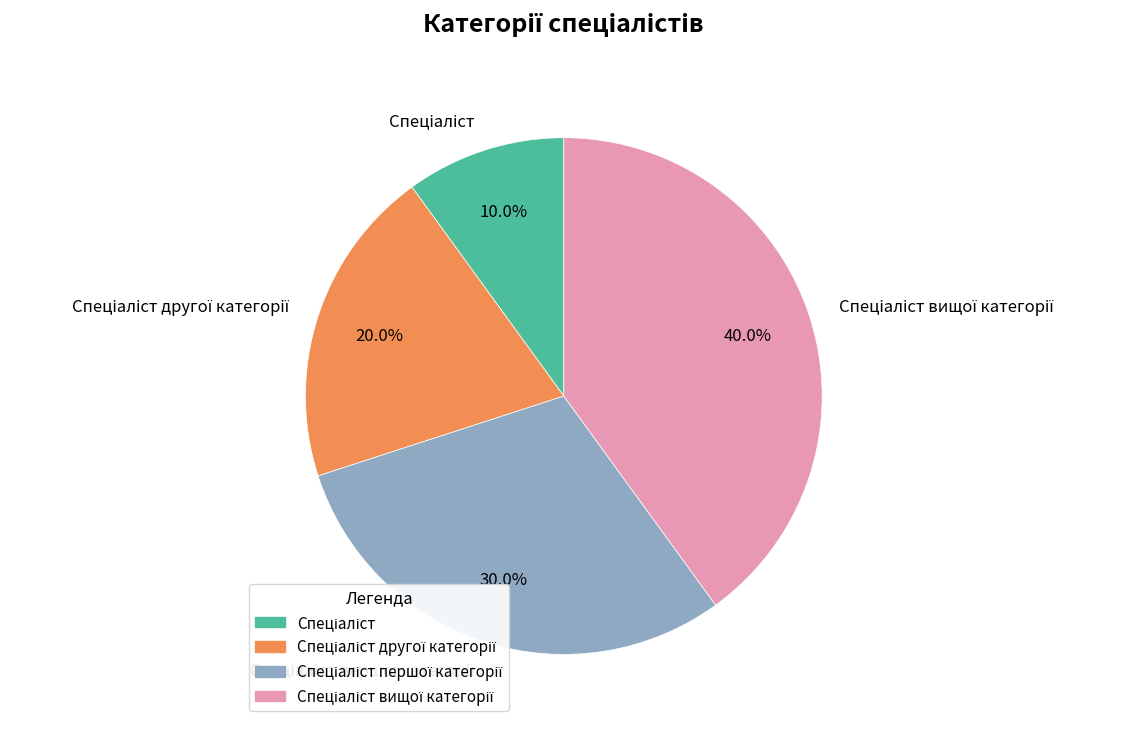

How many segments does this pie chart have?

4